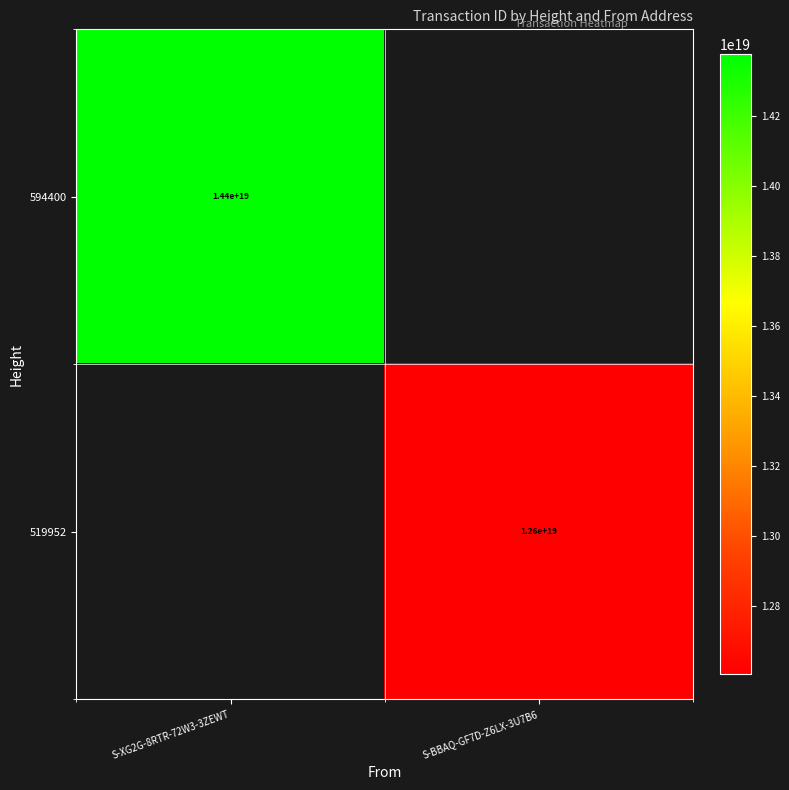

The value of 594400 at S-XG2G-8RTR-72W3-3ZEWT is 25340232161174364160. True or false?

False